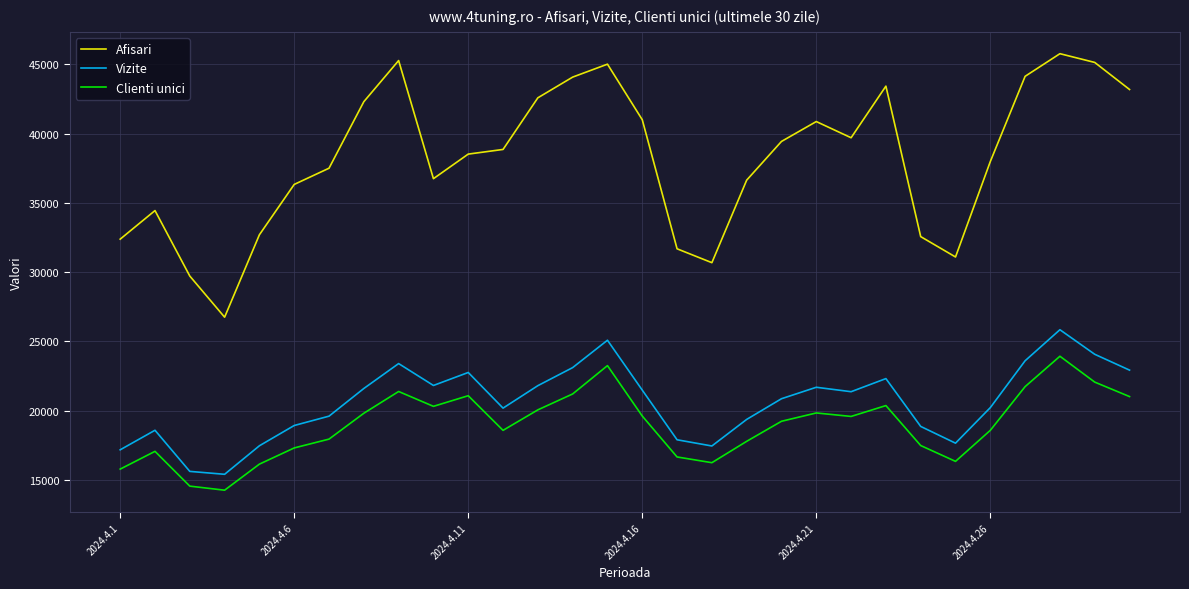

List the series in order of their peak value, lowest first.

Clienti unici, Vizite, Afisari